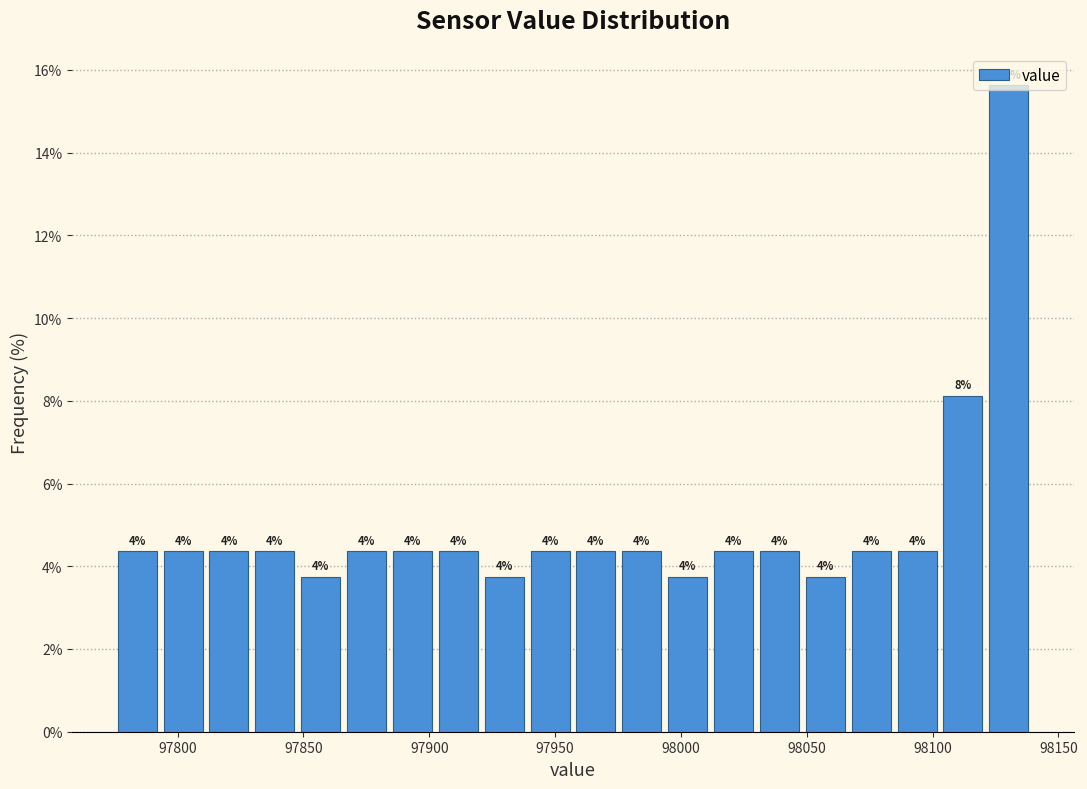

Read against the x-axis, roughly where is the centre of the tallest bar?

98130